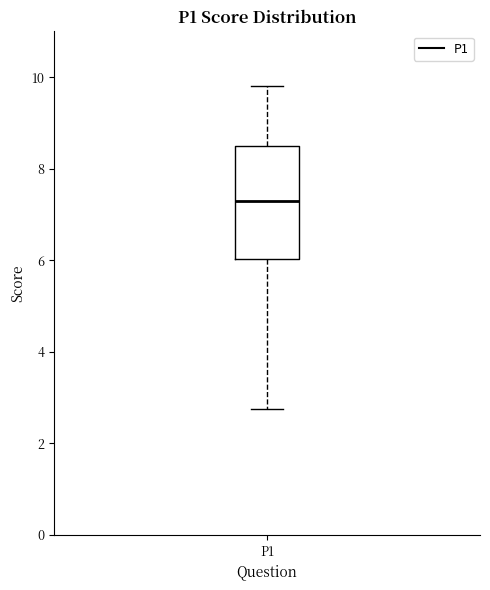

Where is the lower edge of the box for P1 on the y-axis? The values are not printed on the chart, so give them approximately, as read against the axis.

6.0